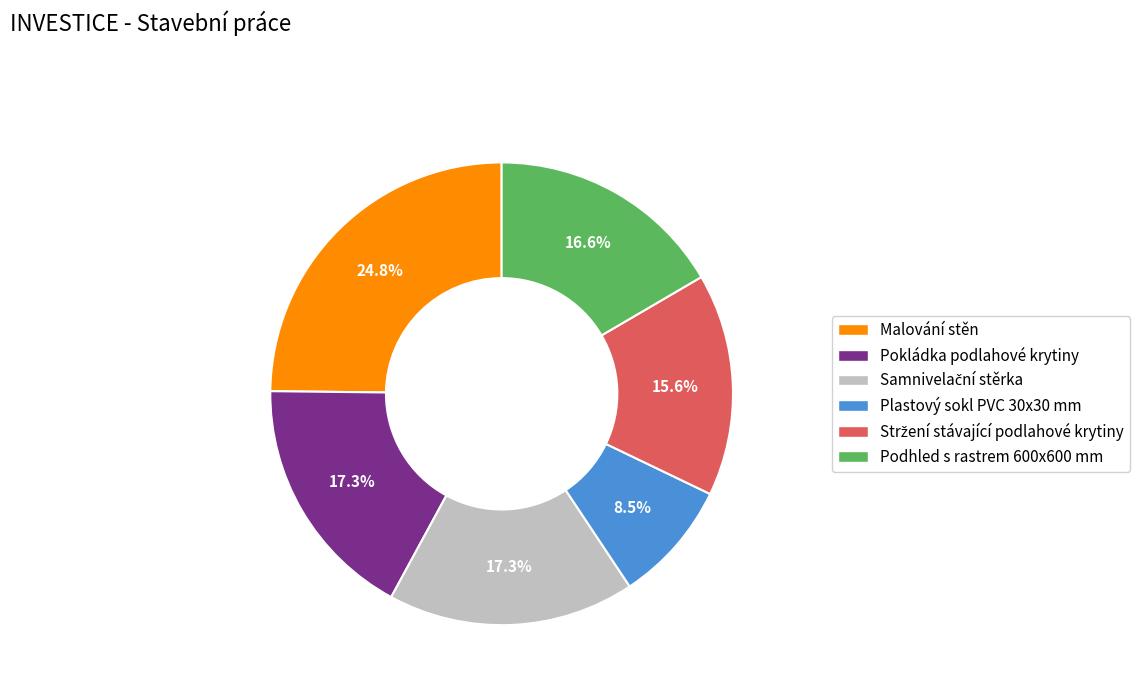

What percentage is NOT represented by Pokládka podlahové krytiny?

82.7%